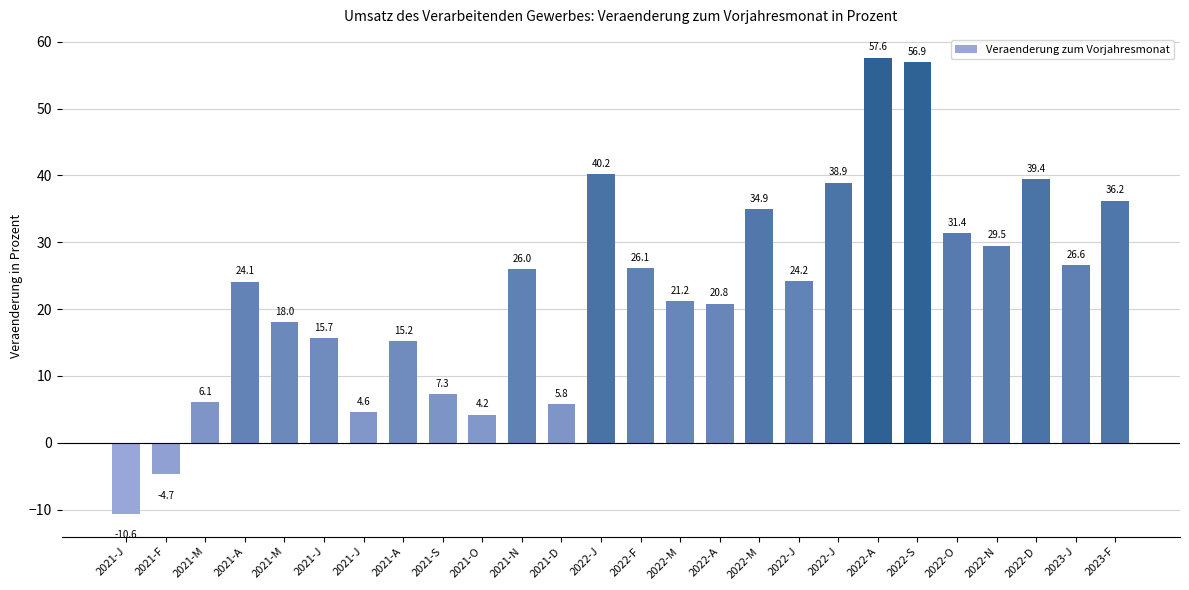

List the labels in order of value, largest first.

2022-A, 2022-S, 2022-J, 2022-D, 2022-J, 2023-F, 2022-M, 2022-O, 2022-N, 2023-J, 2022-F, 2021-N, 2022-J, 2021-A, 2022-M, 2022-A, 2021-M, 2021-J, 2021-A, 2021-S, 2021-M, 2021-D, 2021-J, 2021-O, 2021-F, 2021-J